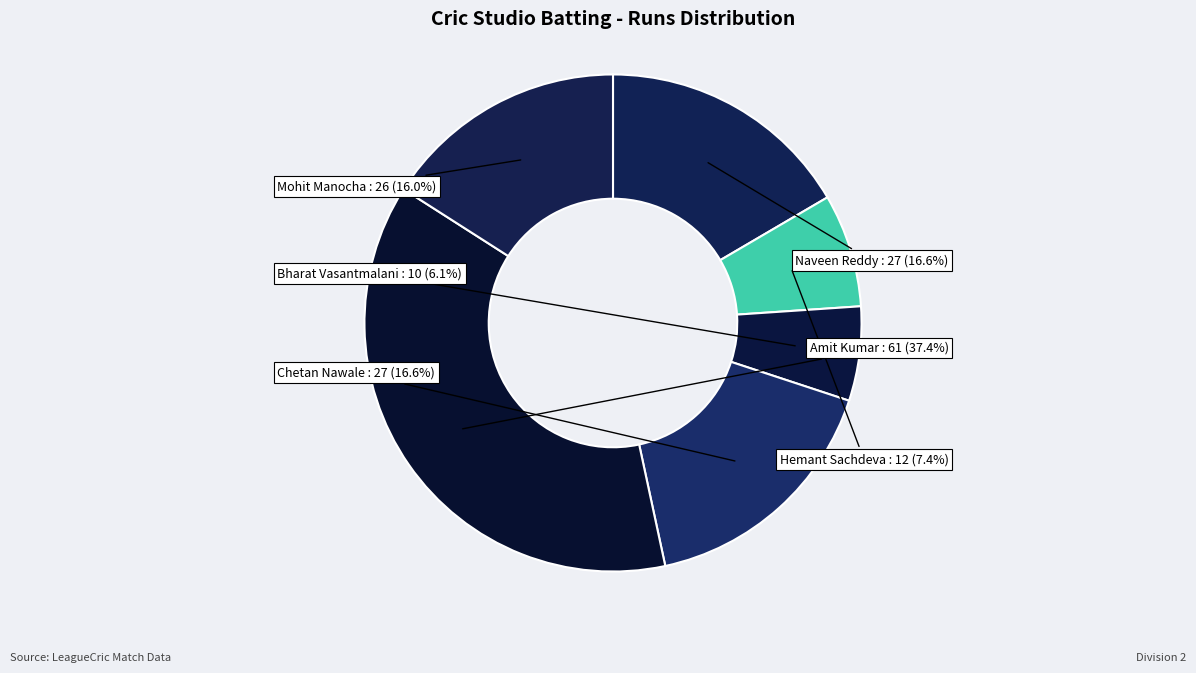

What is the largest slice in the pie chart?

Amit Kumar